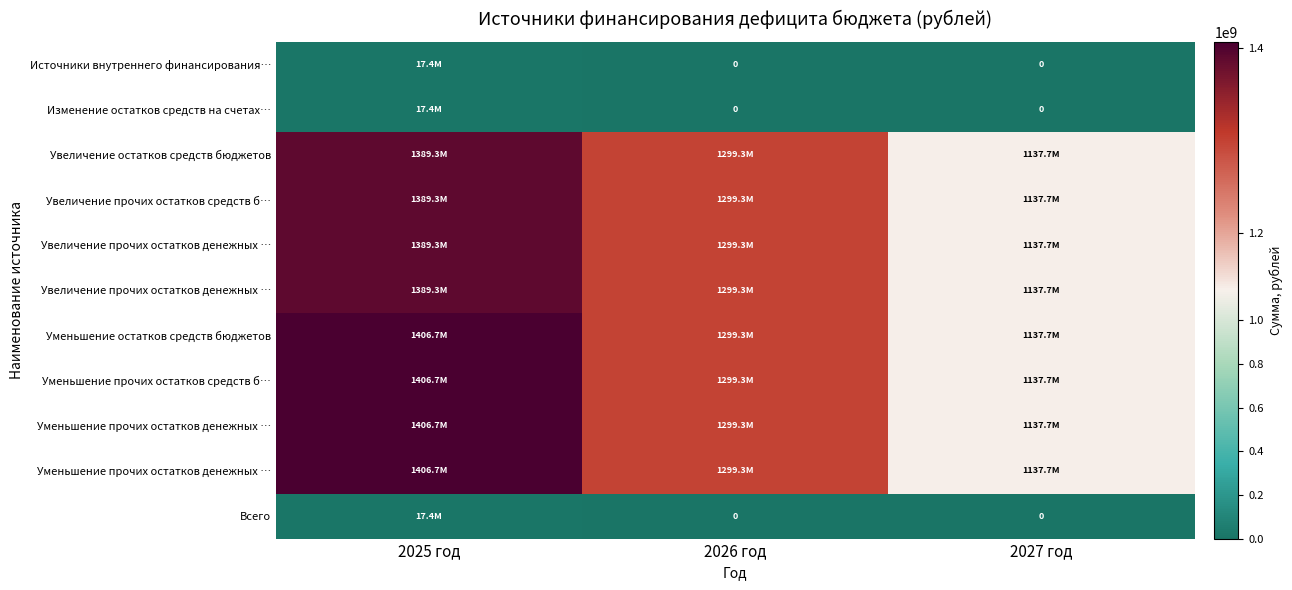

What is the total value across all series at 2025 год?

11236187795.5